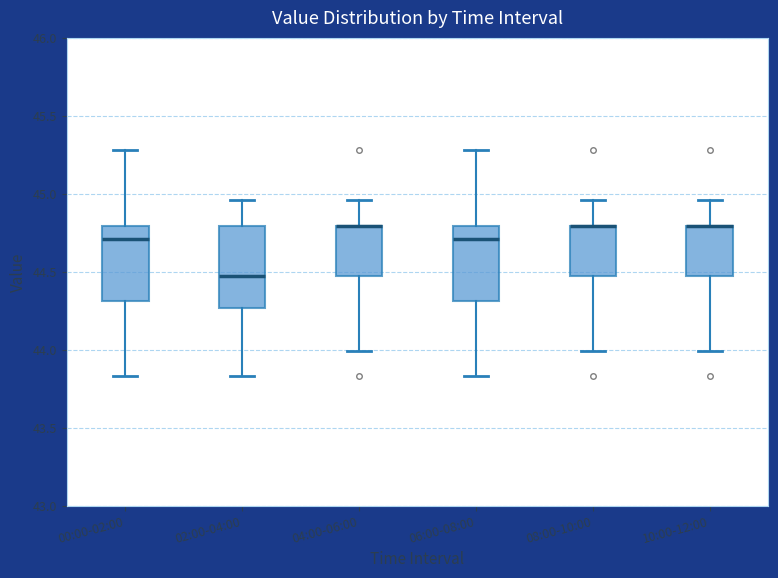

Where is the upper edge of the box for 00:00-02:00 on the y-axis? The values are not printed on the chart, so give them approximately, as read against the axis.

44.80